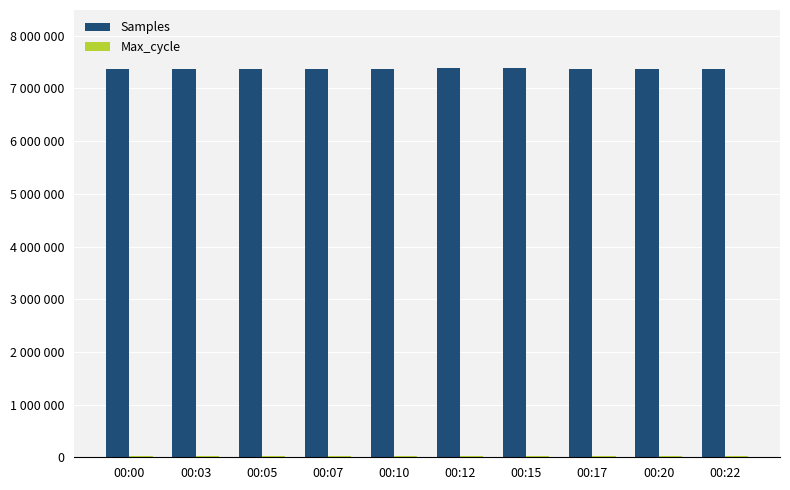

Reading left to right, extract all data points from this chart.

Samples: 00:00=7373936	00:03=7365817	00:05=7366512	00:07=7368939	00:10=7370050	00:12=7381242	00:15=7379825	00:17=7374450	00:20=7371320	00:22=7364364
Max_cycle: 00:00=19935	00:03=19925	00:05=19925	00:07=19950	00:10=20324	00:12=20836	00:15=19923	00:17=20304	00:20=20458	00:22=19915